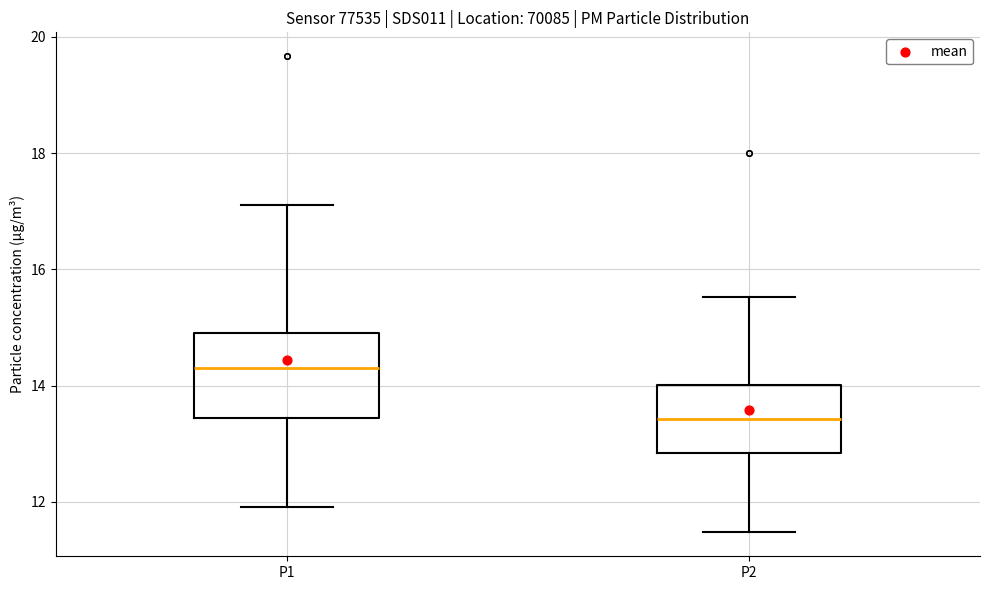

Reading left to right, read every box against the y-axis: the position of its median line, the range the box covers, and the ends of its whiskers. The values are not printed on the chart, so give them approximately, as read against the axis.

P1: median 14.4, box 13.4 to 15.0, whiskers 12.0 to 17.2
P2: median 13.4, box 12.8 to 14.0, whiskers 11.4 to 15.6